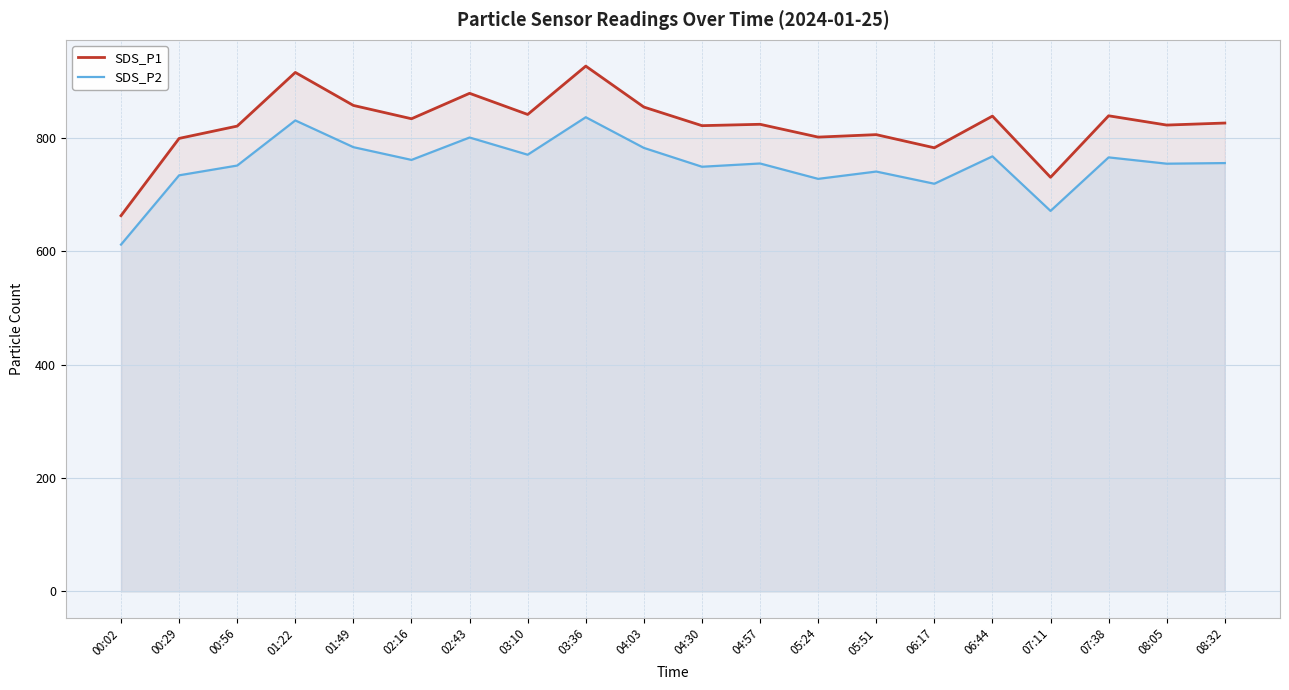

At which label does SDS_P2 first exceed 755?

01:22